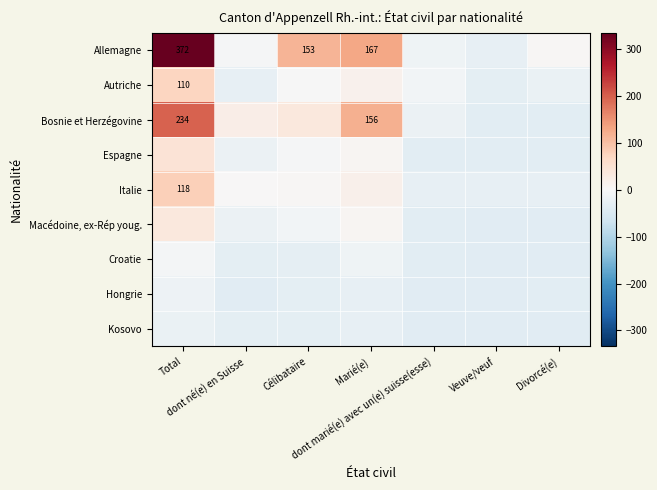

What is the difference between the Bosnie et Herzégovine values at Total and Célibataire?

161.0